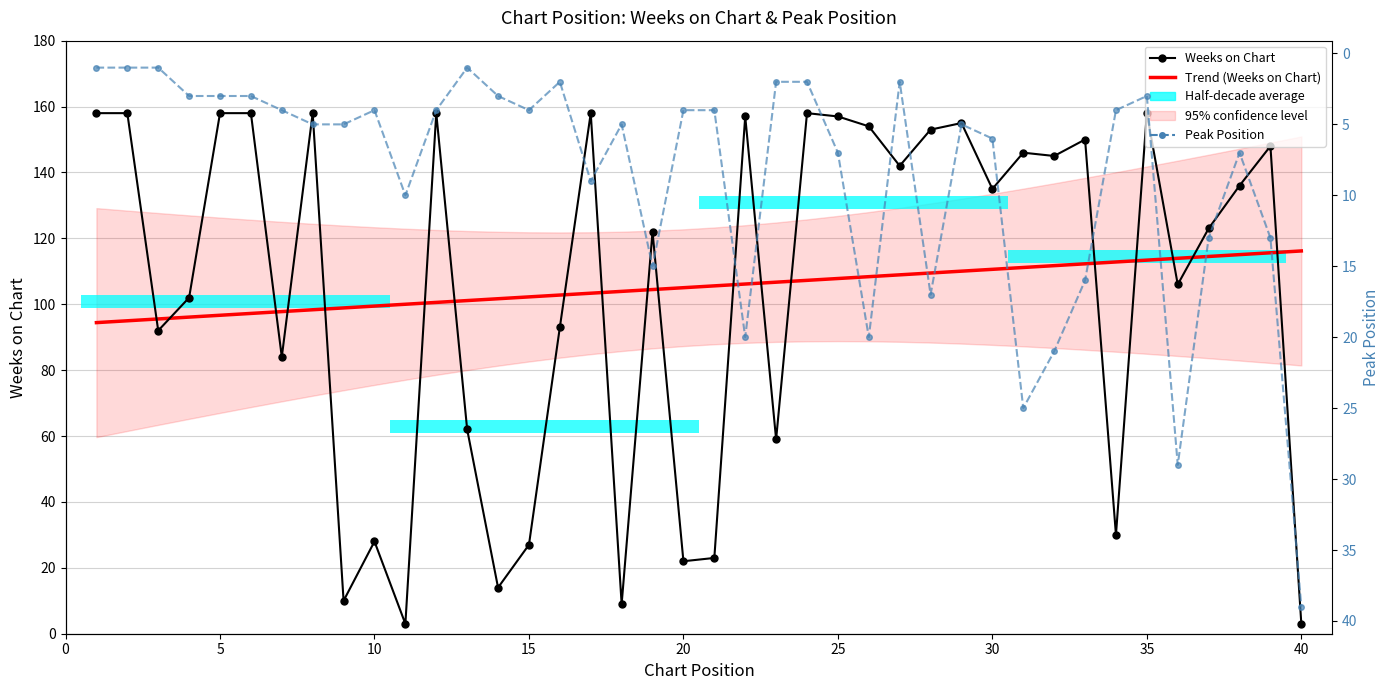

What is the label of the 33rd bar from the right?

35